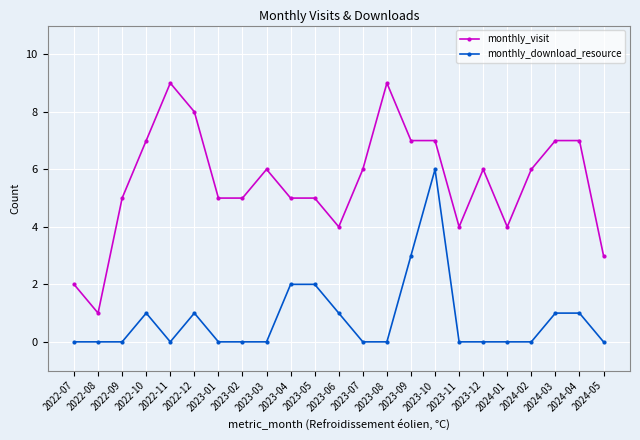

Count the monthly_visit values in the range 4 to 7.

17